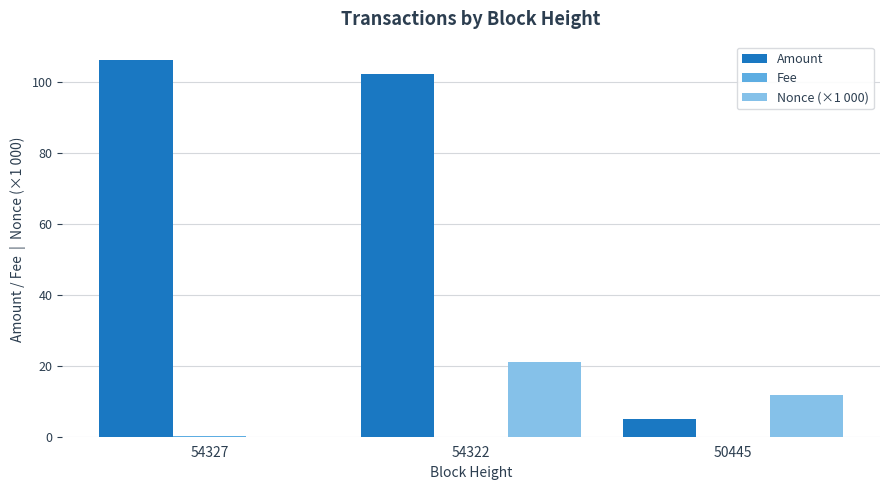

What is the highest value of the Amount series?

106.1